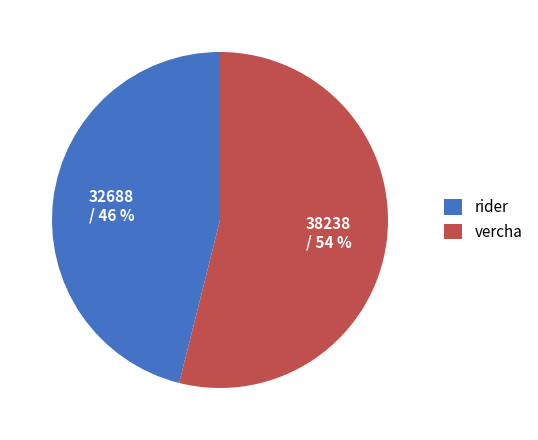

Does any single category account for the majority?

Yes